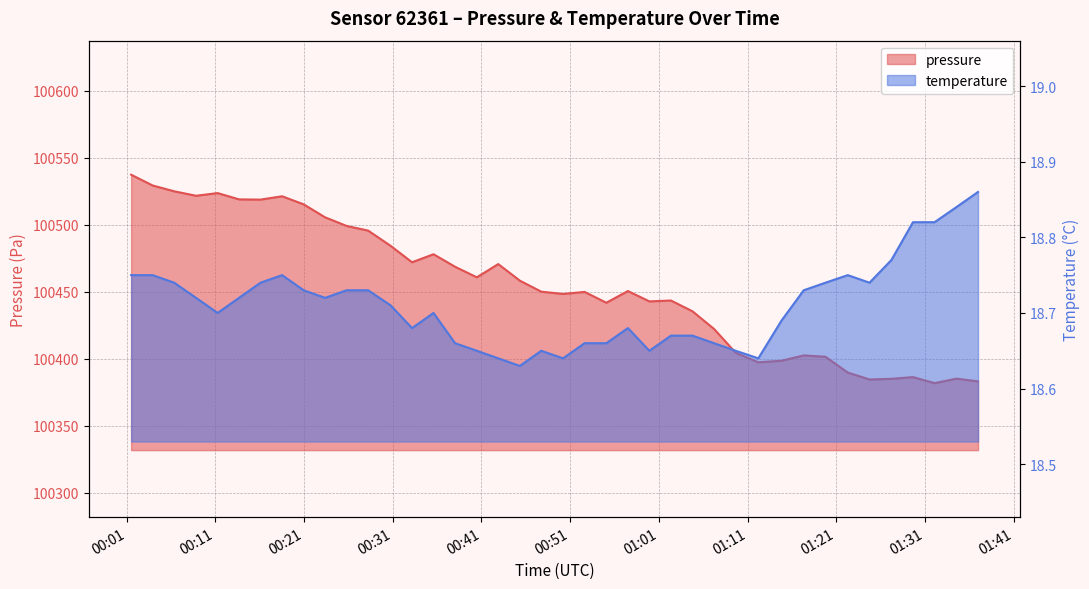

How many interior local peaks does the pressure series have?

10